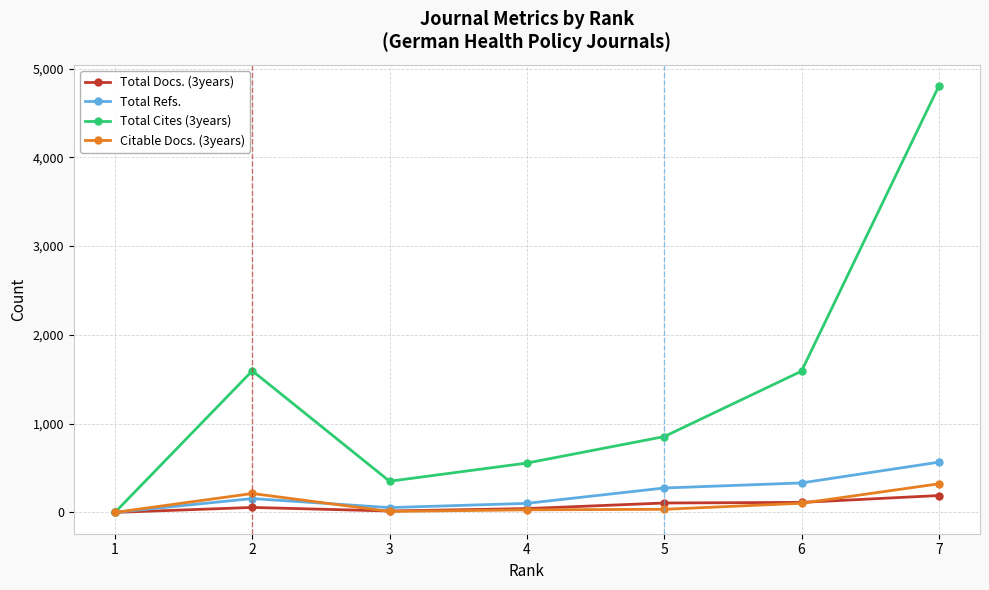

Does the chart have visible grid lines?

Yes